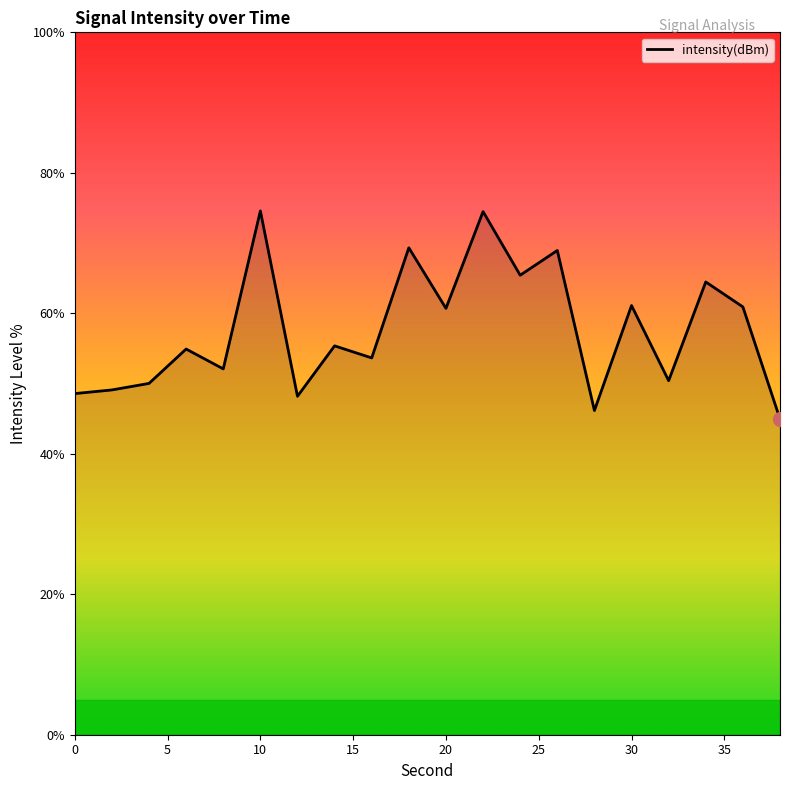

What is the greatest value displayed?

74.6